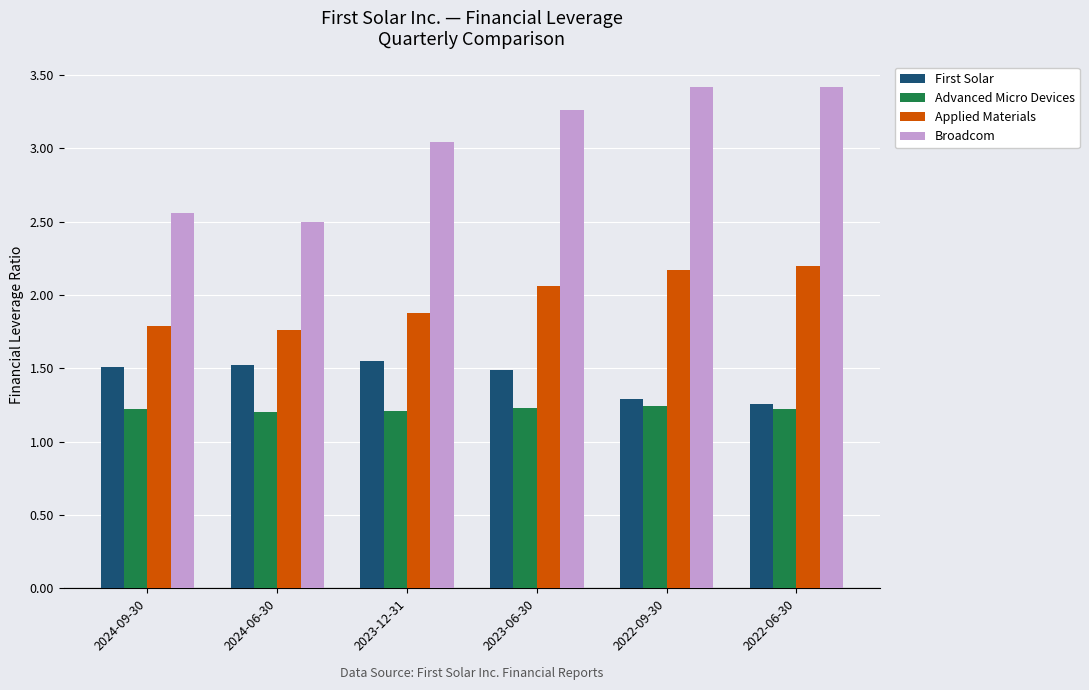

Which series has the largest range (max minus min)?

Broadcom